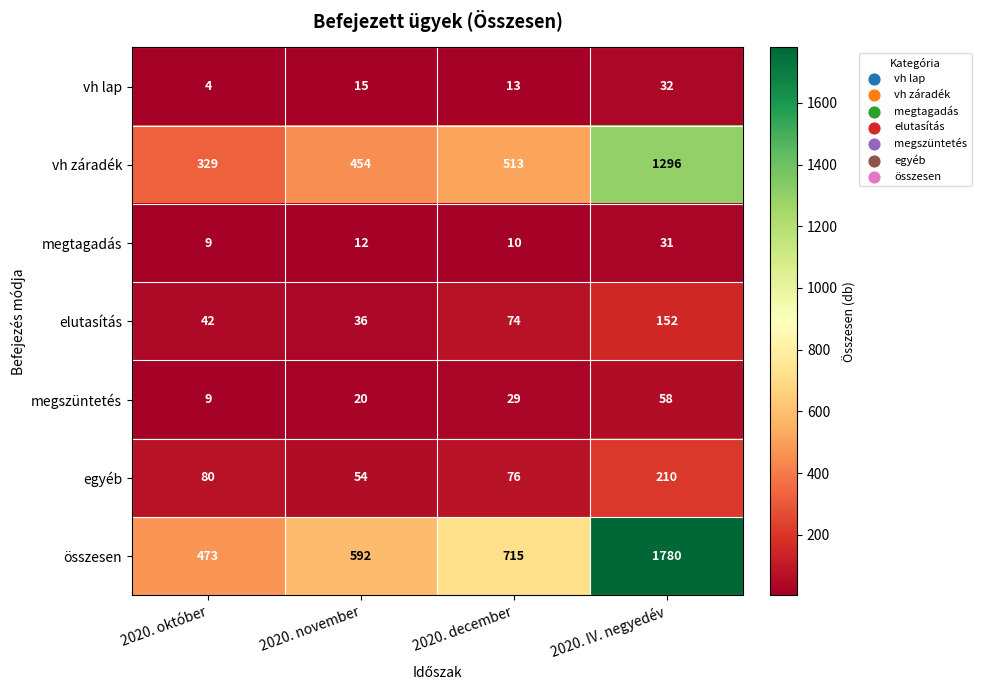

What is the sum of the elutasítás values at 2020. IV. negyedév and 2020. október?

194